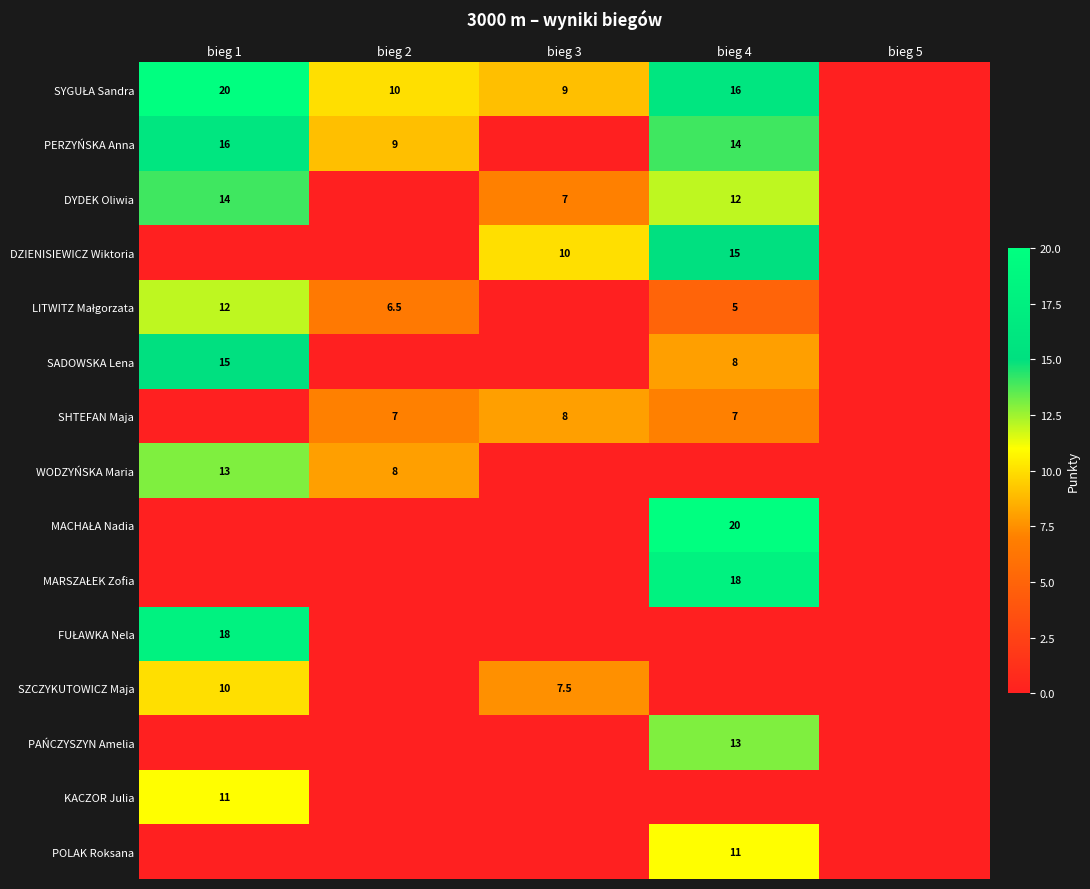

Is it true that PERZYŃSKA Anna equals 7.0 at bieg 4?

False